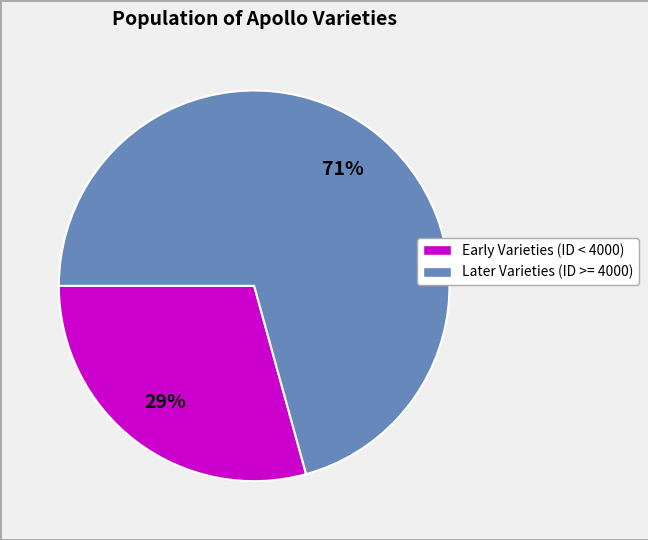

How many slices are in this pie chart?

2